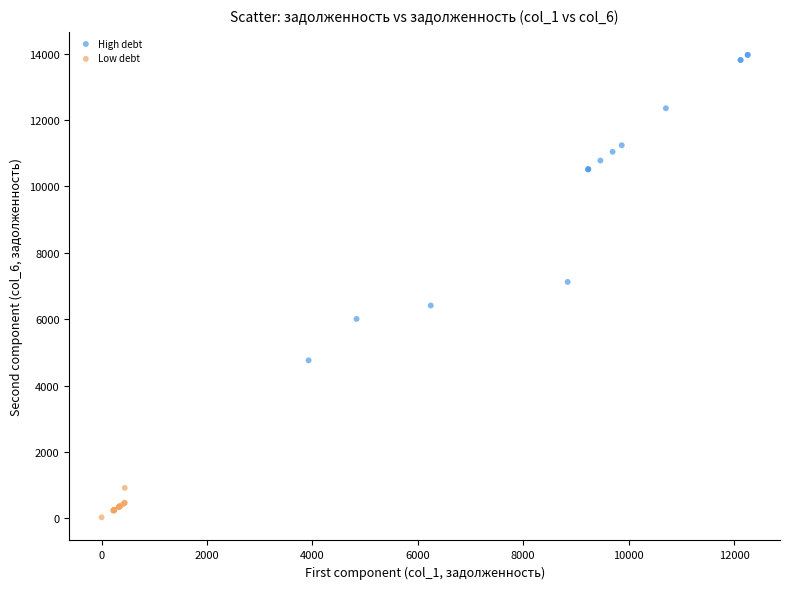

Which series has the largest Y range (max minus min)?

High debt